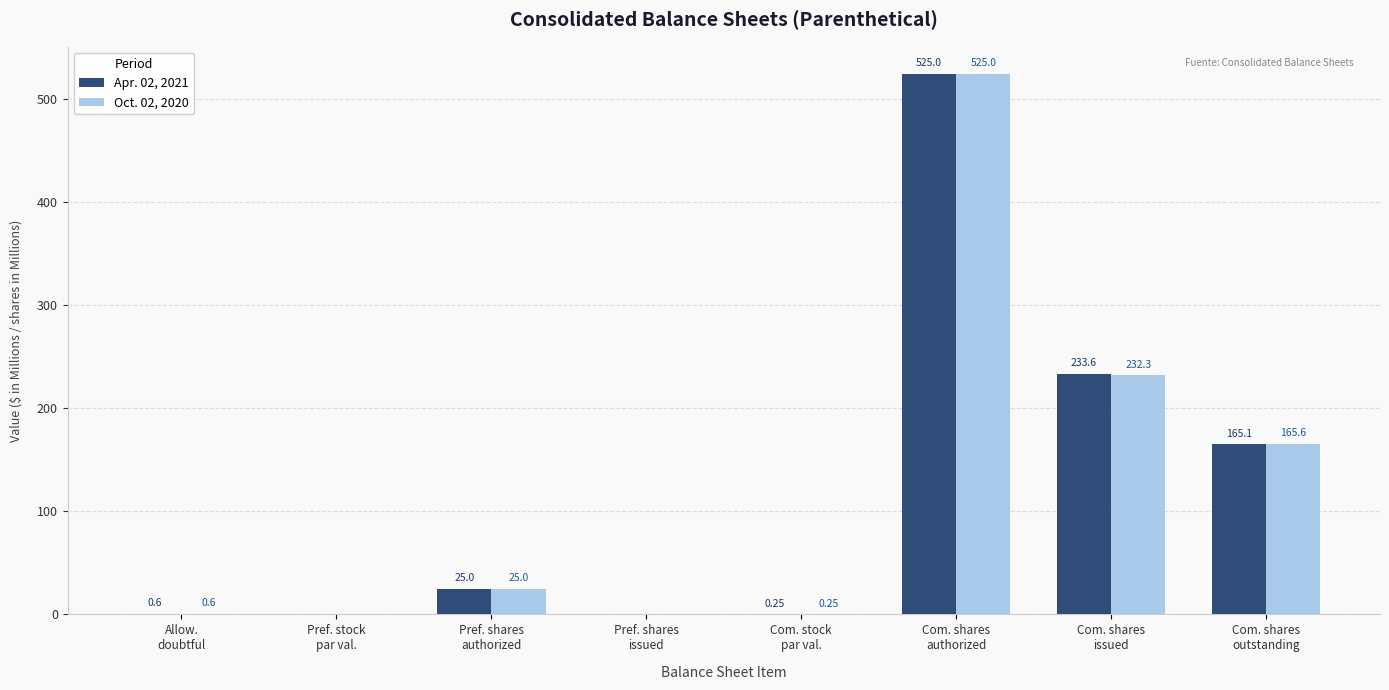

Which series has the largest total across all categories?

Apr. 02, 2021